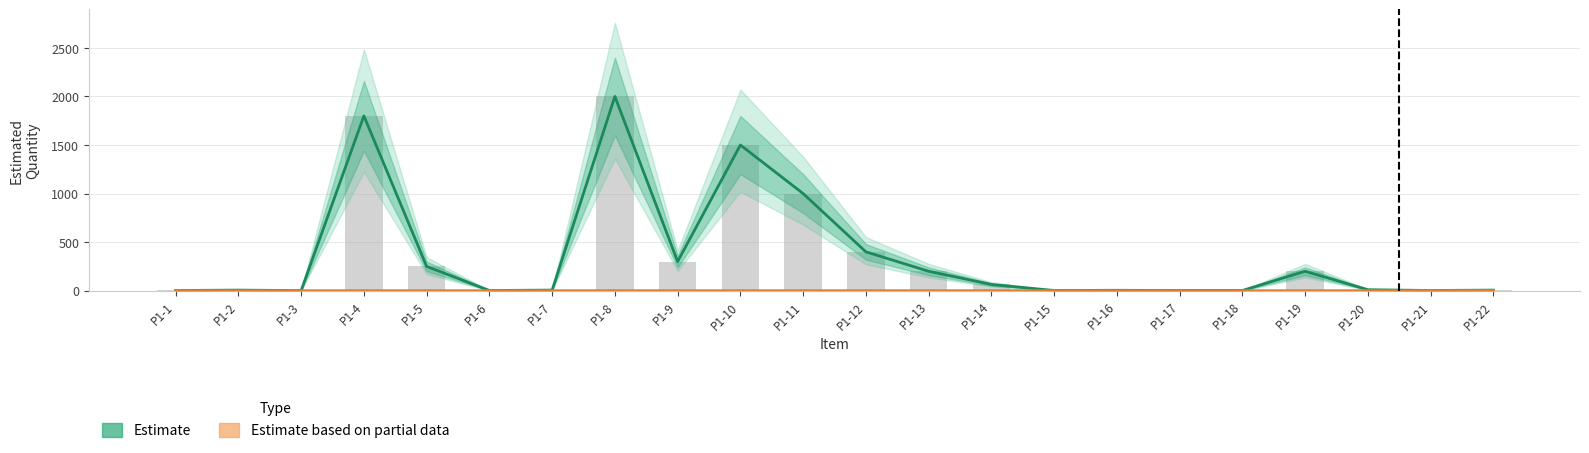

Reading left to right, list all the values displayed in this chart.

Estimate: P1-1=2.0	P1-2=6.0	P1-3=1.0	P1-4=1800.0	P1-5=250.0	P1-6=2.0	P1-7=6.0	P1-8=2000.0	P1-9=300.0	P1-10=1500.0	P1-11=1000.0	P1-12=400.0	P1-13=200.0	P1-14=64.0	P1-15=2.0	P1-16=4.0	P1-17=2.0	P1-18=2.0	P1-19=200.0	P1-20=10.0	P1-21=2.0	P1-22=6.0
Estimate based on partial data: P1-1=0.0	P1-2=0.0	P1-3=0.0	P1-4=0.0	P1-5=0.0	P1-6=0.0	P1-7=0.0	P1-8=0.0	P1-9=0.0	P1-10=0.0	P1-11=0.0	P1-12=0.0	P1-13=0.0	P1-14=0.0	P1-15=0.0	P1-16=0.0	P1-17=0.0	P1-18=0.0	P1-19=0.0	P1-20=0.0	P1-21=0.5	P1-22=1.5